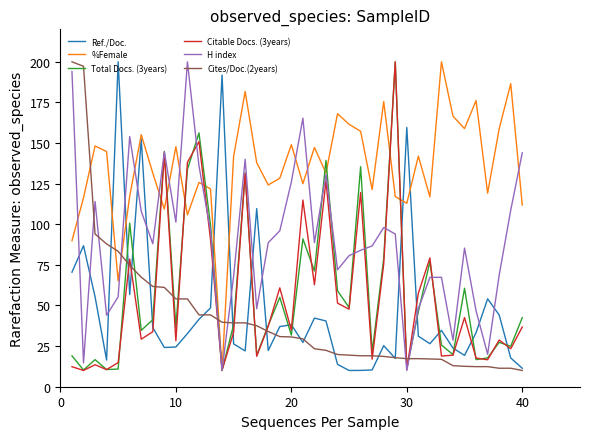

Does the chart display data point markers on the line(s)?

No